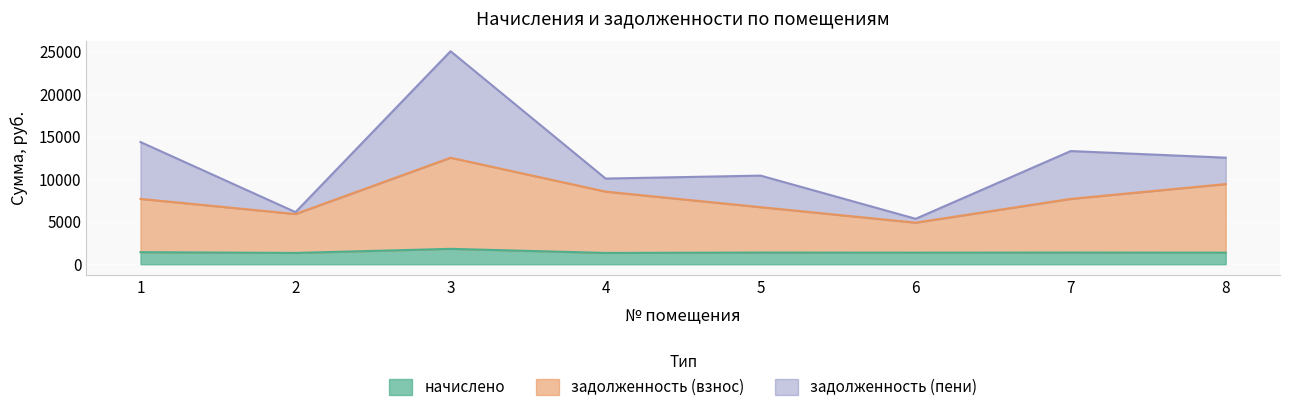

The value of задолженность (взнос) at 5 is 10220.6. True or false?

False